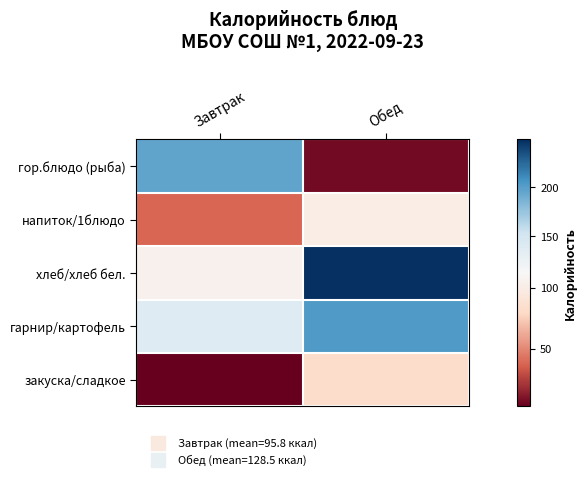

Rank the series at Обед from highest to lowest value.

хлеб/хлеб бел., гарнир/картофель, напиток/1блюдо, закуска/сладкое, гор.блюдо (рыба)